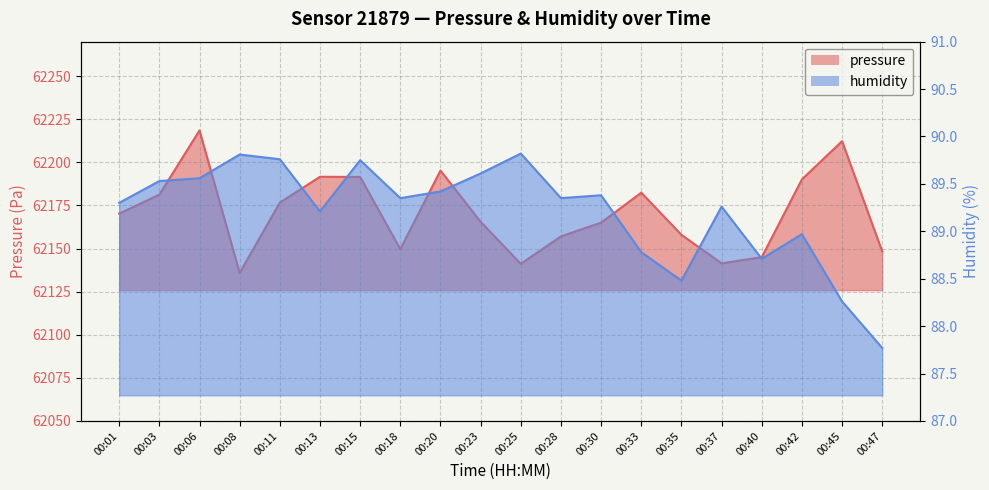

The value of humidity at 00:37 is 46.6. True or false?

False